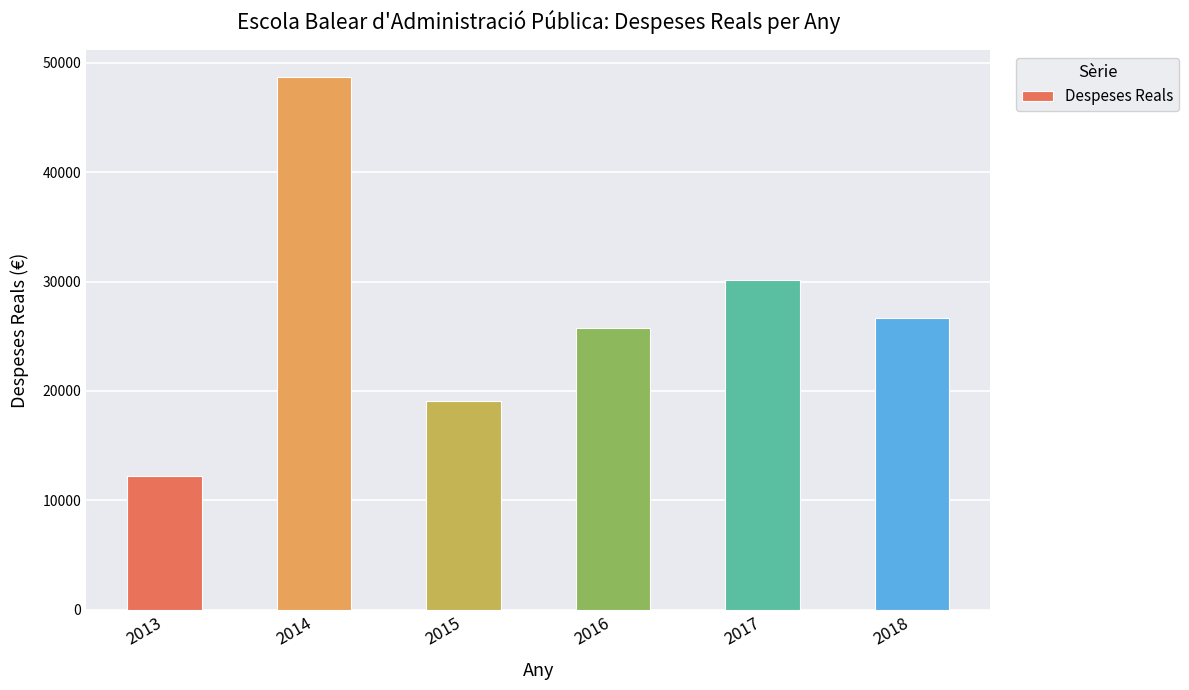

How many bars are there in total?

6